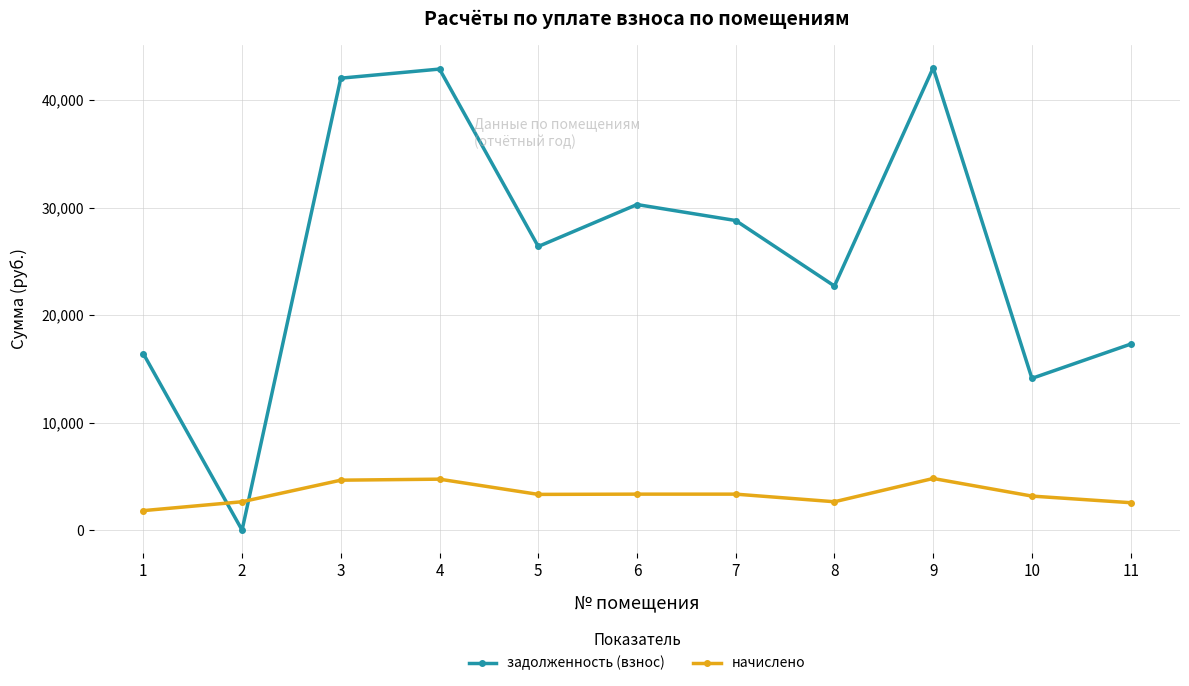

What is the difference between the maximum and minimum values in the задолженность (взнос) series?

42996.2